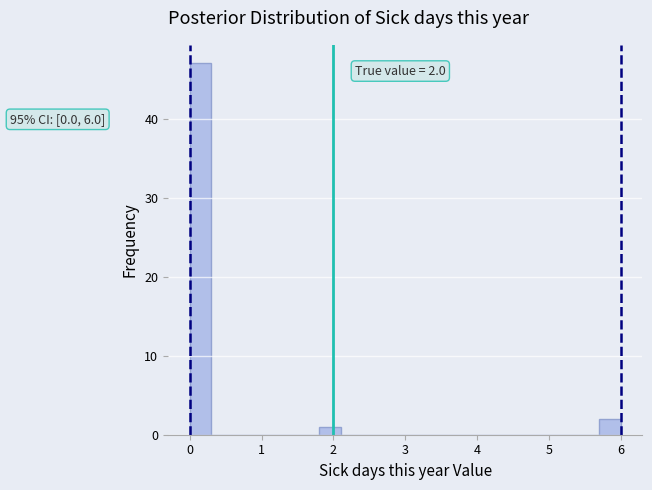

Read against the x-axis, roughly where is the centre of the tallest bar?

0.2